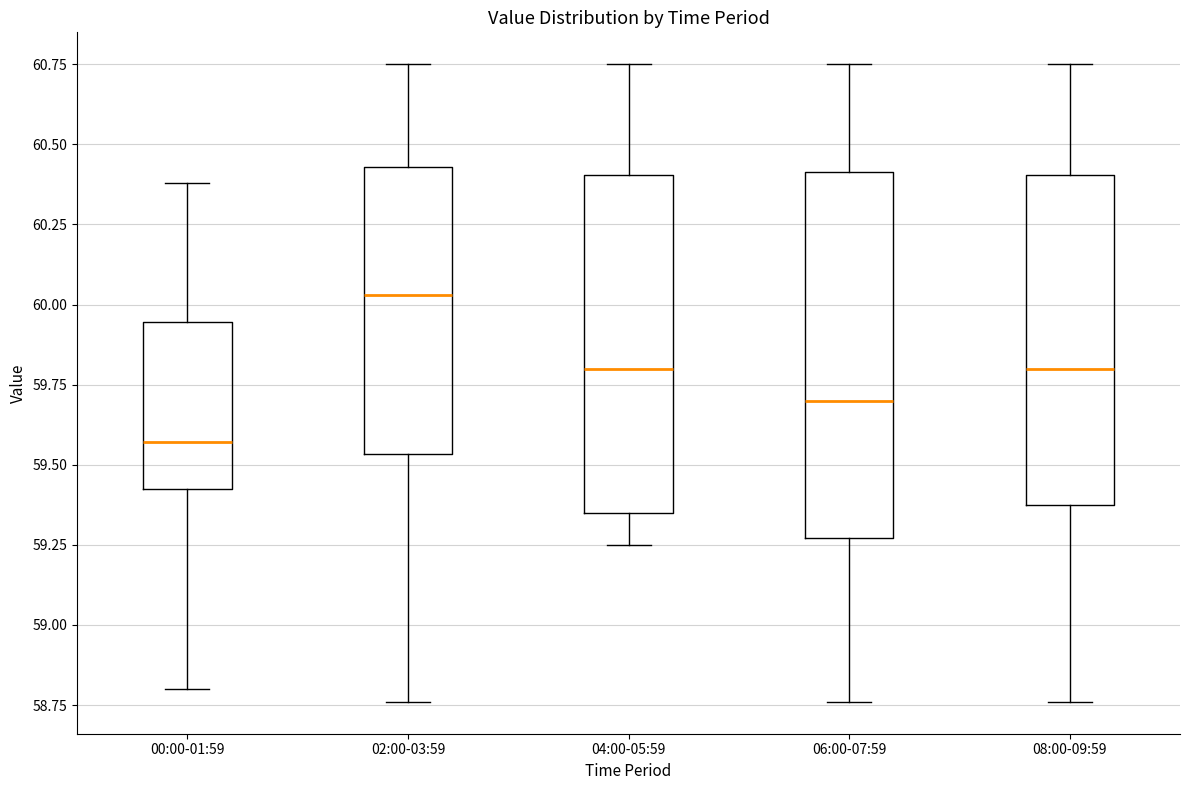

Reading left to right, transcribe this box plot: for each box, give where its median line is, the range the box spans, and where its two whiskers end, as read against the y-axis. The values are not printed on the chart, so give them approximately, as read against the axis.

00:00-01:59: median 59.55, box 59.45 to 59.95, whiskers 58.80 to 60.40
02:00-03:59: median 60.05, box 59.55 to 60.45, whiskers 58.75 to 60.75
04:00-05:59: median 59.80, box 59.35 to 60.40, whiskers 59.25 to 60.75
06:00-07:59: median 59.70, box 59.25 to 60.40, whiskers 58.75 to 60.75
08:00-09:59: median 59.80, box 59.40 to 60.40, whiskers 58.75 to 60.75